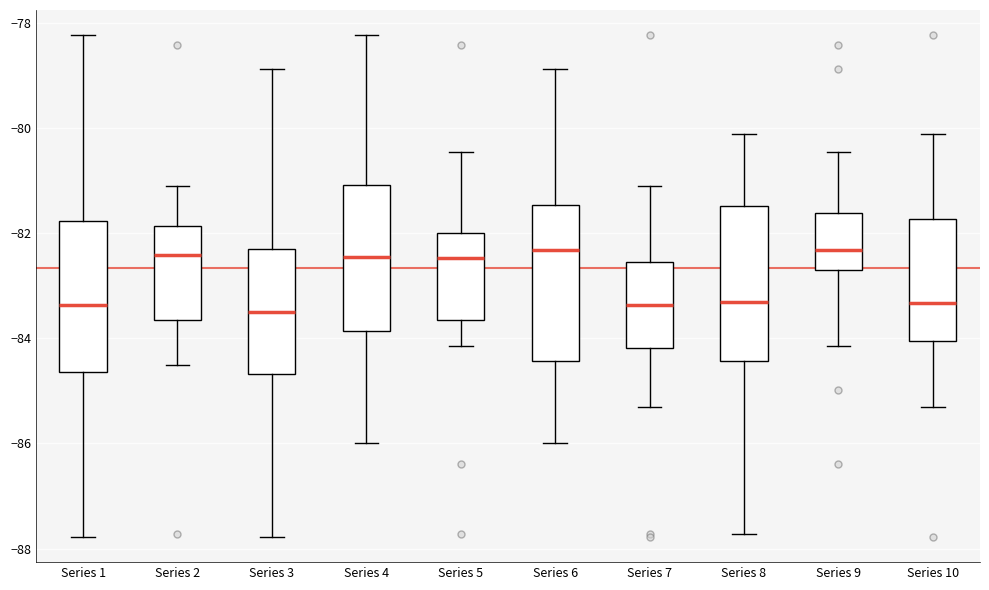

Where is the upper edge of the box for Series 3 on the y-axis? The values are not printed on the chart, so give them approximately, as read against the axis.

-82.2